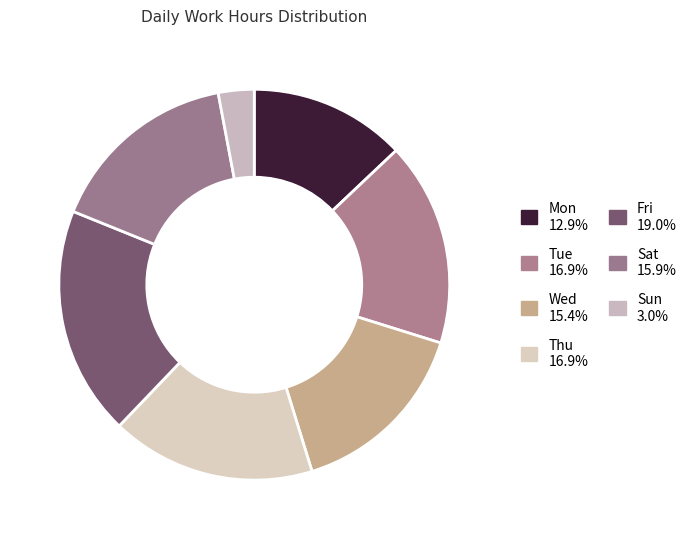

How many slices are in this pie chart?

7